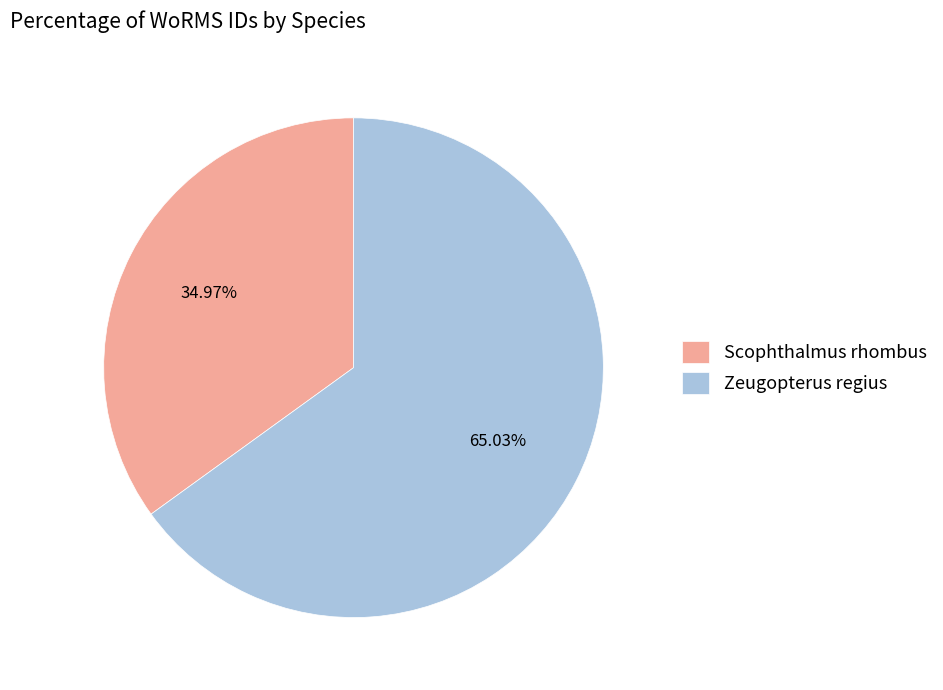

Combined, do Scophthalmus rhombus and Zeugopterus regius account for over 50%?

Yes